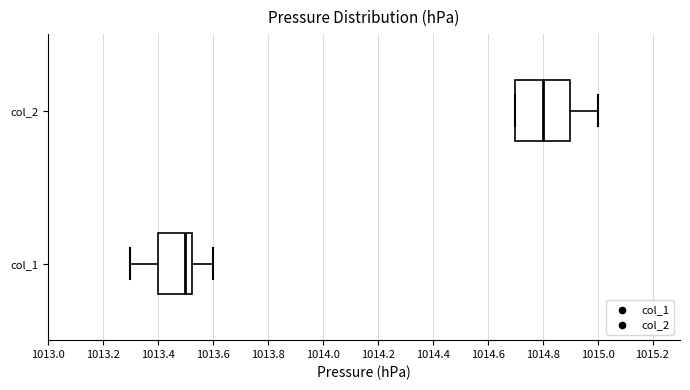

Which box is the widest, from its left edge to its right edge?

col_2